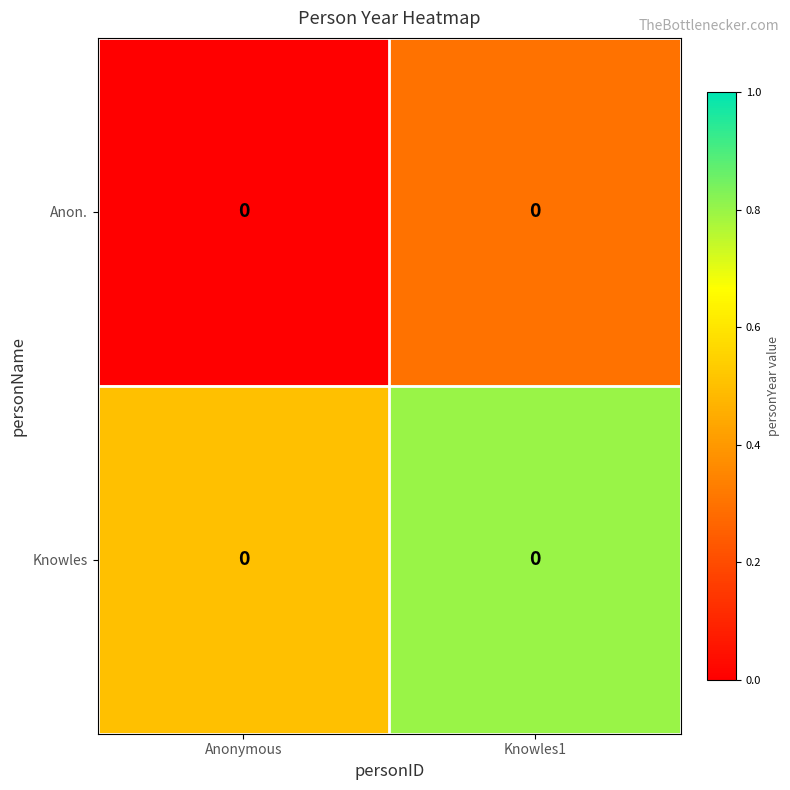

Which series has the largest total across all categories?

Knowles